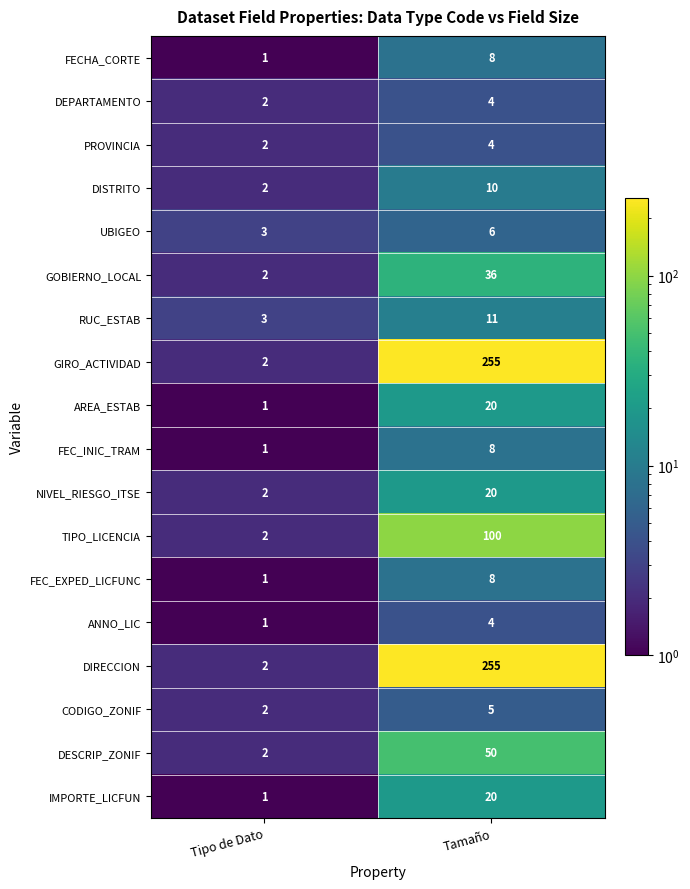

At how many categories does at least one series exceed 96?

1